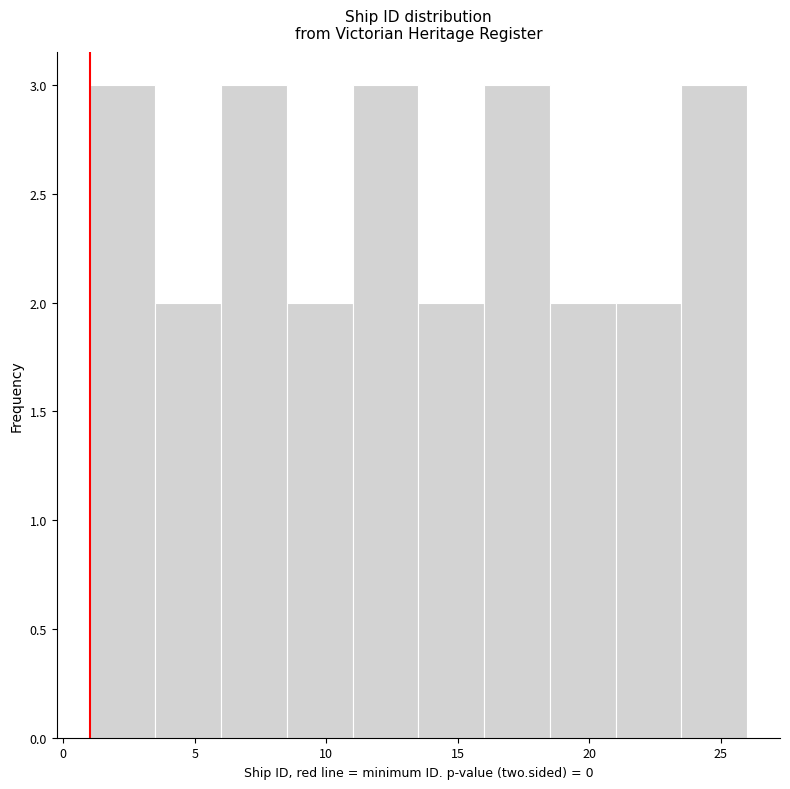

Reading left to right, list every bar in this chart as the range it spans on the x-axis followed by its height. The values are not printed on the chart, so give them approximately, as read against the axis.

1.0 to 3.5: 3
3.5 to 6.0: 2
6.0 to 8.5: 3
8.5 to 11.0: 2
11.0 to 13.5: 3
13.5 to 16.0: 2
16.0 to 18.5: 3
18.5 to 21.0: 2
21.0 to 23.5: 2
23.5 to 26.0: 3